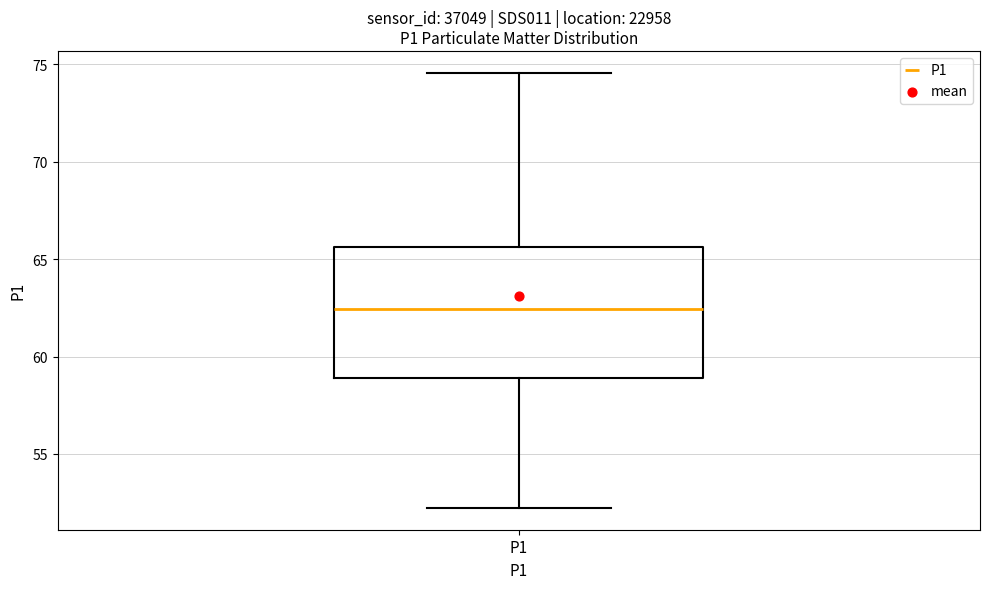

Read this box plot against the y-axis: the position of the median line, the range covered by the box, and the ends of both whiskers. The values are not printed on the chart, so give them approximately, as read against the axis.

median 62.5, box 59.0 to 65.5, whiskers 52.0 to 74.5